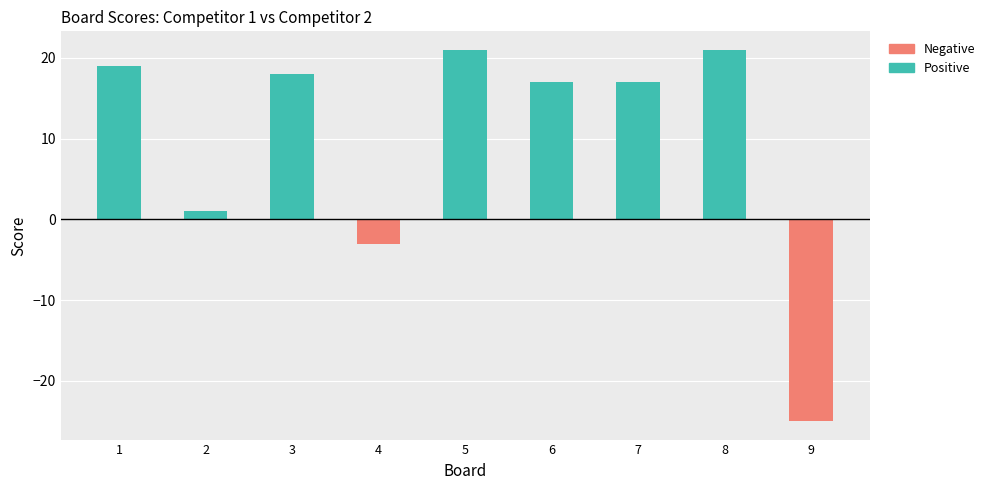

The Negative series shows 11 at 6. True or false?

False